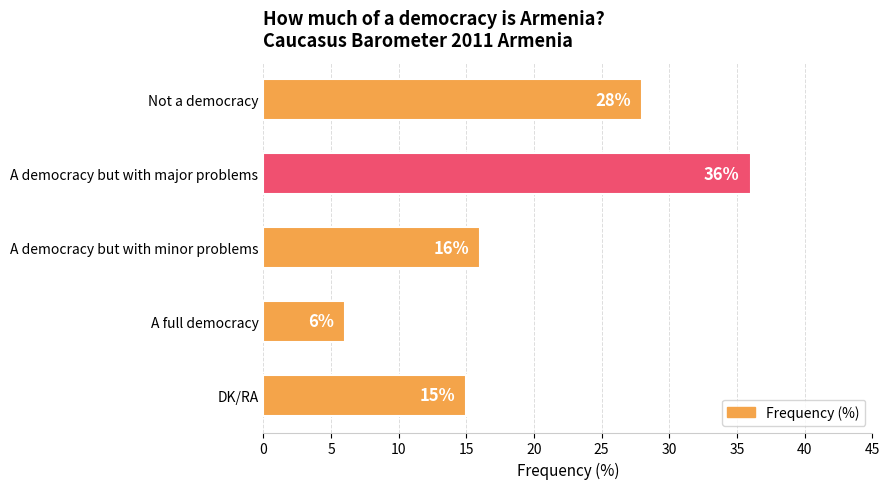

What is the difference between the values at DK/RA and Not a democracy?

13